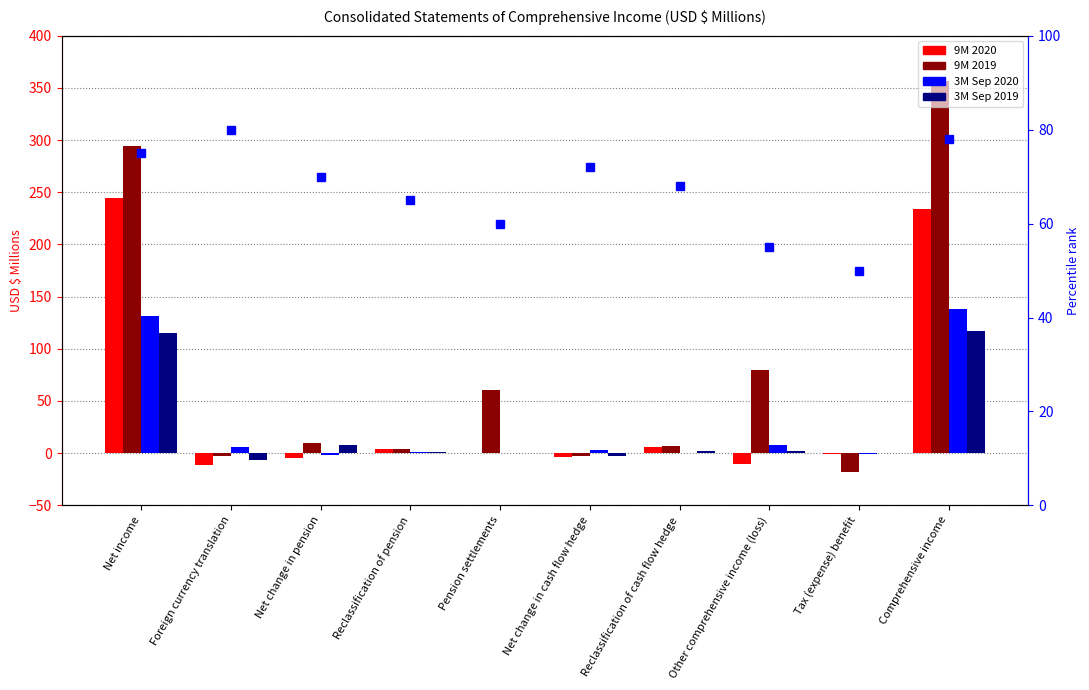

Are the bars horizontal?

No